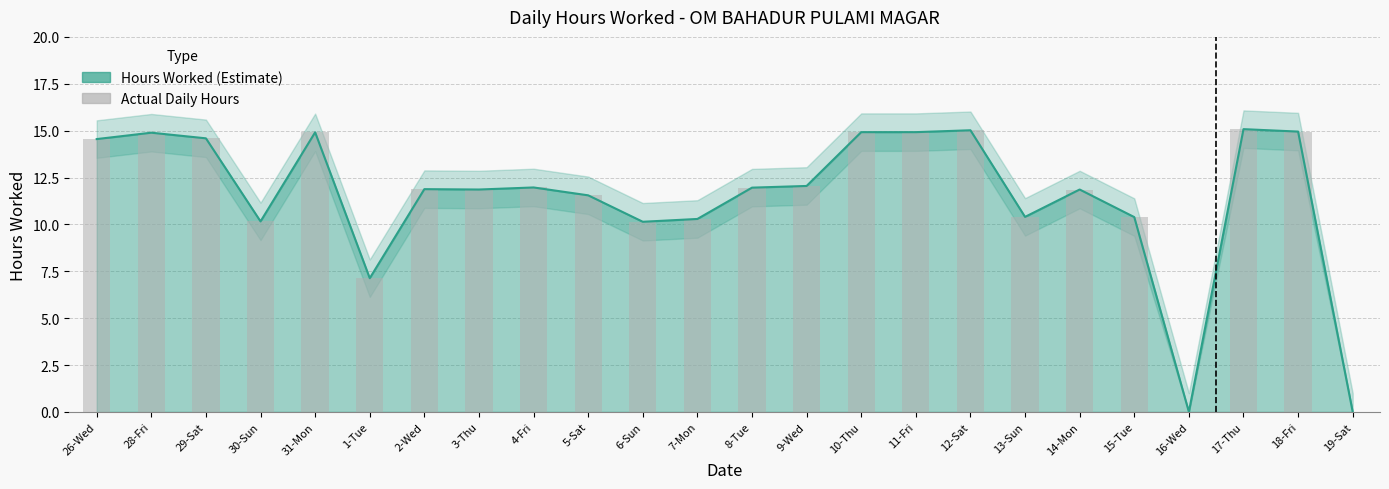

What position from the right is 18-Fri?

2